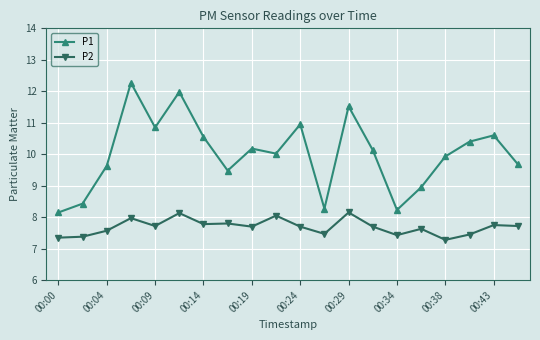

True or false: P2 and P1 cross at least once.

False